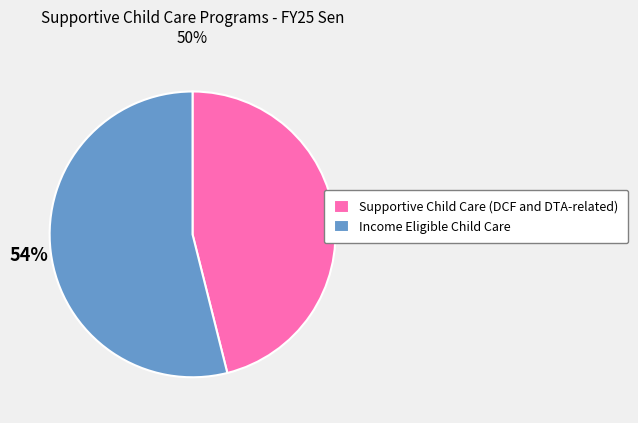

What is the ratio of the value at Supportive Child Care (DCF and DTA-related) to the value at Income Eligible Child Care?

0.9